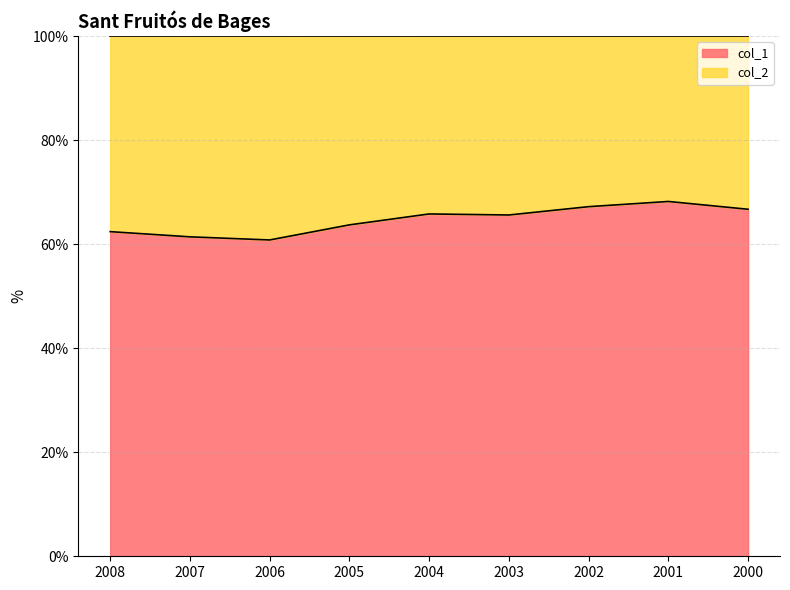

At which category does the data reach its first local peak?

2004